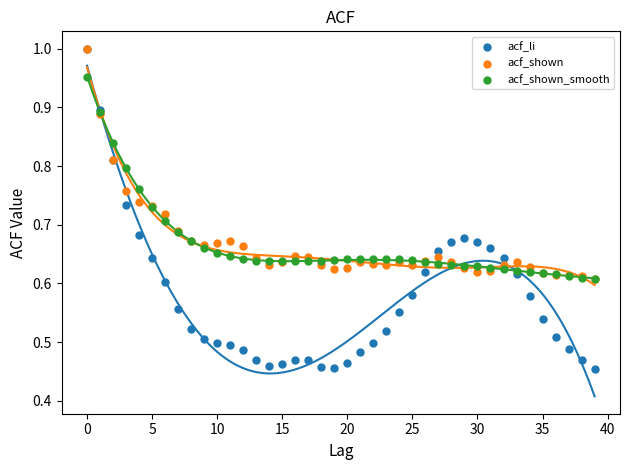

What are all the series names shown in the legend?

acf_li, acf_shown, acf_shown_smooth